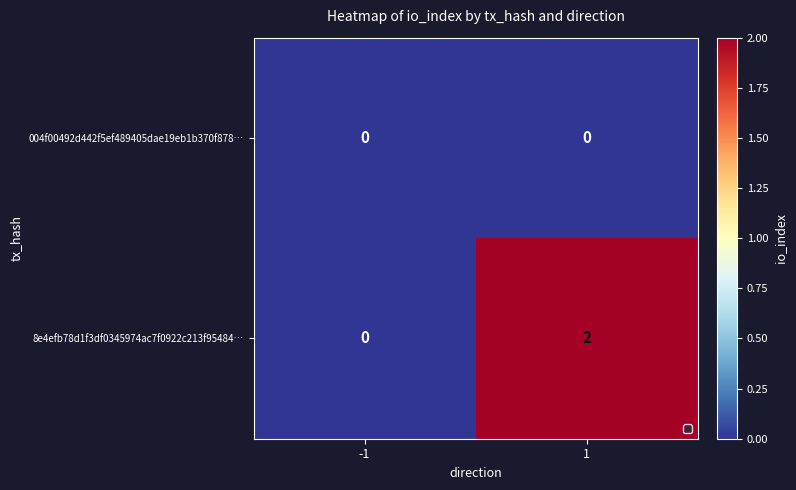

Which series changed the most between -1 and 1?

8e4efb78d1f3df0345974ac7f0922c213f95484…